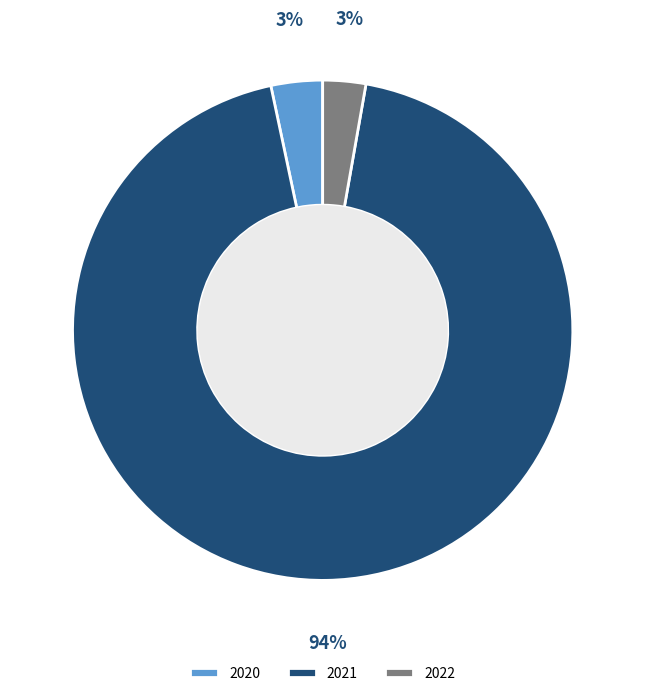

How many slices are in this pie chart?

3